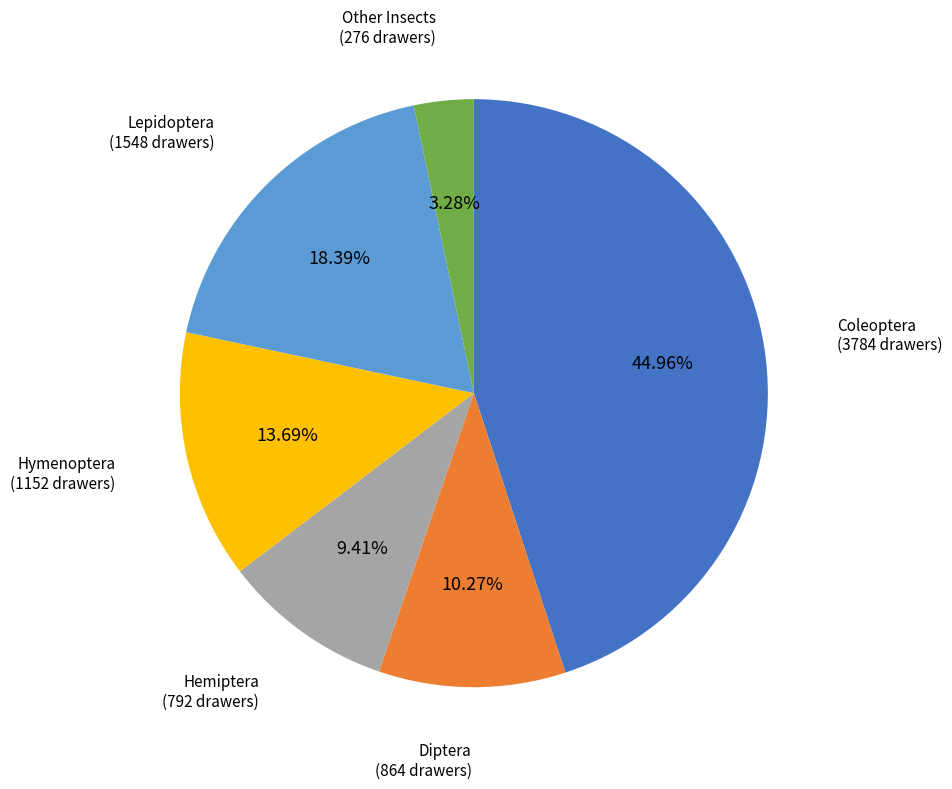

Does any single category account for the majority?

No